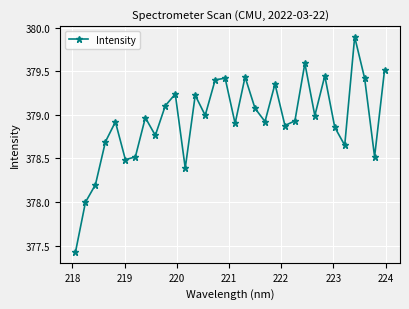

What is the smallest value displayed?

377.4